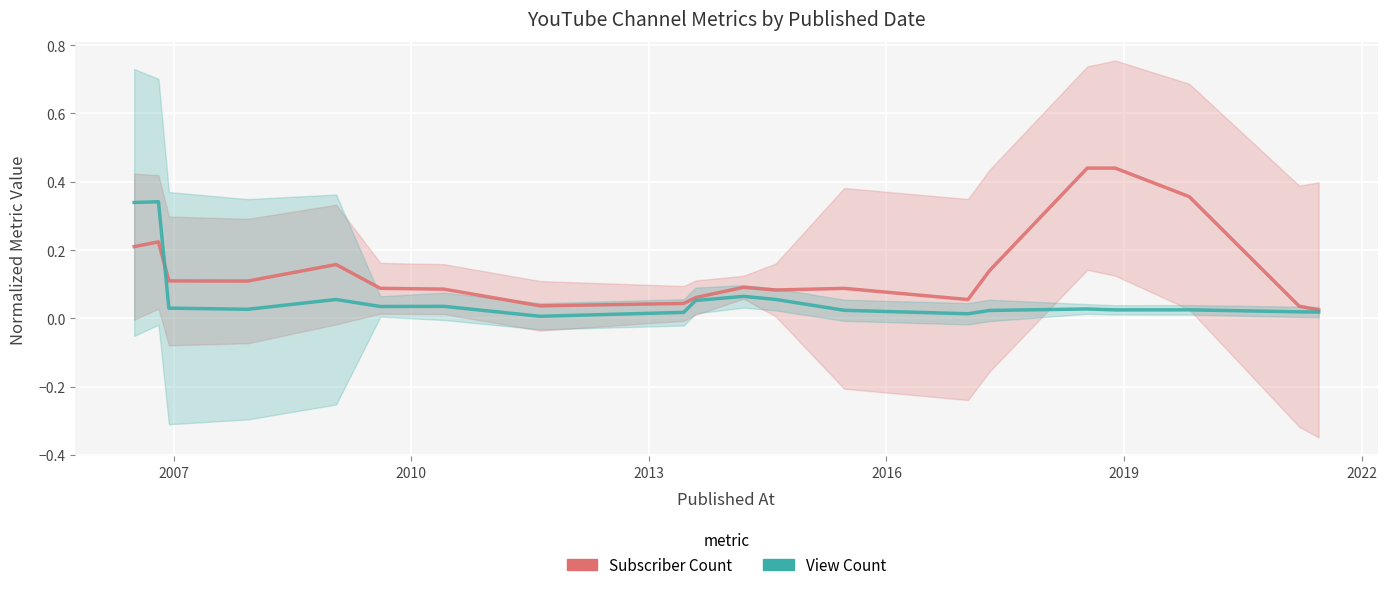

What is the sum of all Subscriber Count values?

2.9